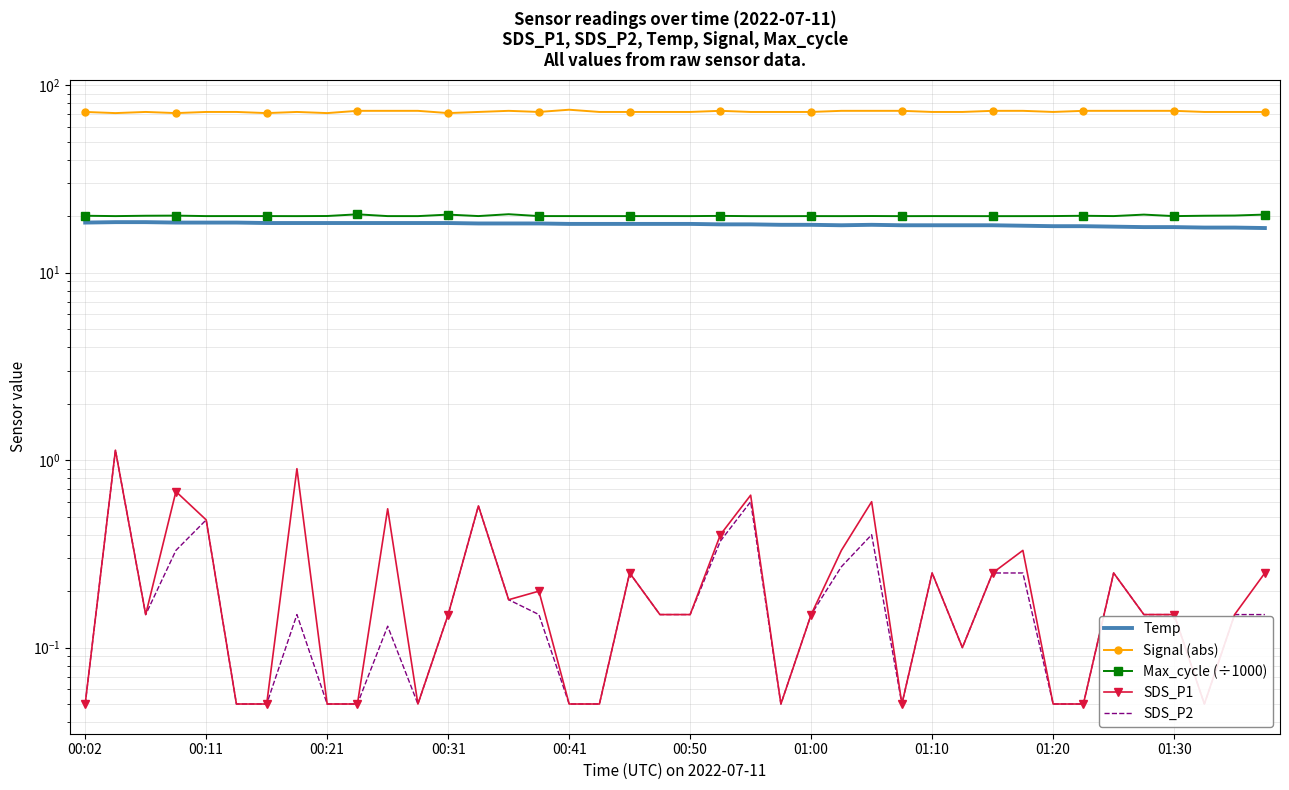

Reading left to right, what are all the values shown in this chart?

Temp: 18.5	18.6	18.6	18.5	18.5	18.5	18.4	18.4	18.4	18.4	18.4	18.4	18.4	18.3	18.3	18.3	18.2	18.2	18.2	18.2	18.2	18.1	18.1	18.0	18.0	17.9	18.0	17.9	17.9	17.9	17.9	17.8	17.7	17.7	17.6	17.5	17.5	17.4	17.4	17.3
Signal (abs): 72.0	71.0	72.0	71.0	72.0	72.0	71.0	72.0	71.0	73.0	73.0	73.0	71.0	72.0	73.0	72.0	74.0	72.0	72.0	72.0	72.0	73.0	72.0	72.0	72.0	73.0	73.0	73.0	72.0	72.0	73.0	73.0	72.0	73.0	73.0	73.0	73.0	72.0	72.0	72.0
Max_cycle (÷1000): 20.1	20.0	20.1	20.2	20.0	20.0	20.0	20.0	20.1	20.5	20.0	20.0	20.4	20.0	20.5	20.0	20.0	20.0	20.0	20.0	20.0	20.1	20.0	20.0	20.0	20.0	20.1	20.0	20.0	20.0	20.0	20.0	20.0	20.1	20.0	20.4	20.0	20.1	20.2	20.4
SDS_P1: 0.1	1.1	0.2	0.7	0.5	0.1	0.1	0.9	0.1	0.1	0.6	0.1	0.2	0.6	0.2	0.2	0.1	0.1	0.2	0.2	0.2	0.4	0.7	0.1	0.2	0.3	0.6	0.1	0.2	0.1	0.2	0.3	0.1	0.1	0.2	0.2	0.2	0.1	0.2	0.2
SDS_P2: 0.1	1.1	0.2	0.3	0.5	0.1	0.1	0.2	0.1	0.1	0.1	0.1	0.2	0.6	0.2	0.2	0.1	0.1	0.2	0.2	0.2	0.4	0.6	0.1	0.2	0.3	0.4	0.1	0.2	0.1	0.2	0.2	0.1	0.1	0.2	0.2	0.2	0.1	0.2	0.2